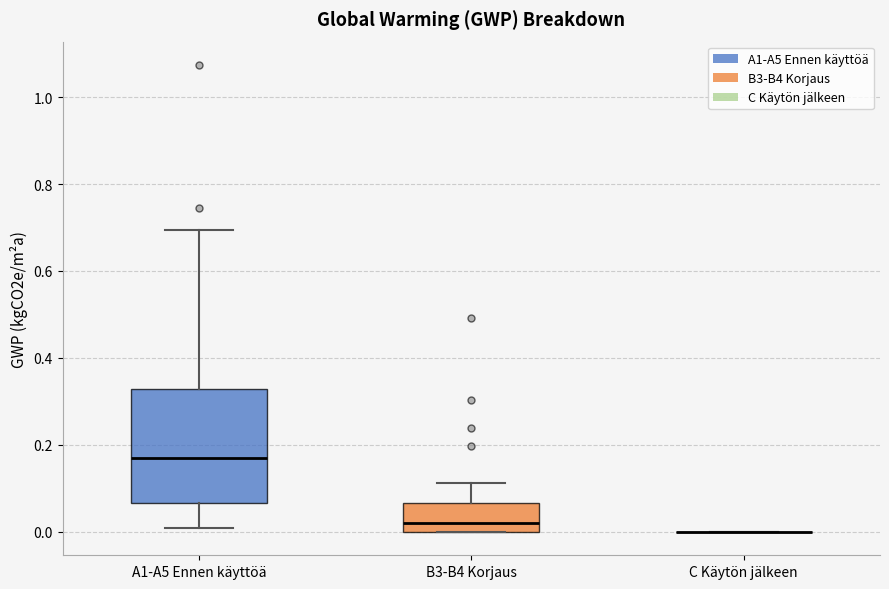

Reading left to right, read every box against the y-axis: the position of its median line, the range the box covers, and the ends of its whiskers. The values are not printed on the chart, so give them approximately, as read against the axis.

A1-A5 Ennen käyttöä: median 0.18, box 0.06 to 0.32, whiskers 0.00 to 0.70
B3-B4 Korjaus: median 0.02, box 0.00 to 0.06, whiskers 0.00 to 0.12
C Käytön jälkeen: box collapsed to a line at 0.00, whiskers 0.00 to 0.00